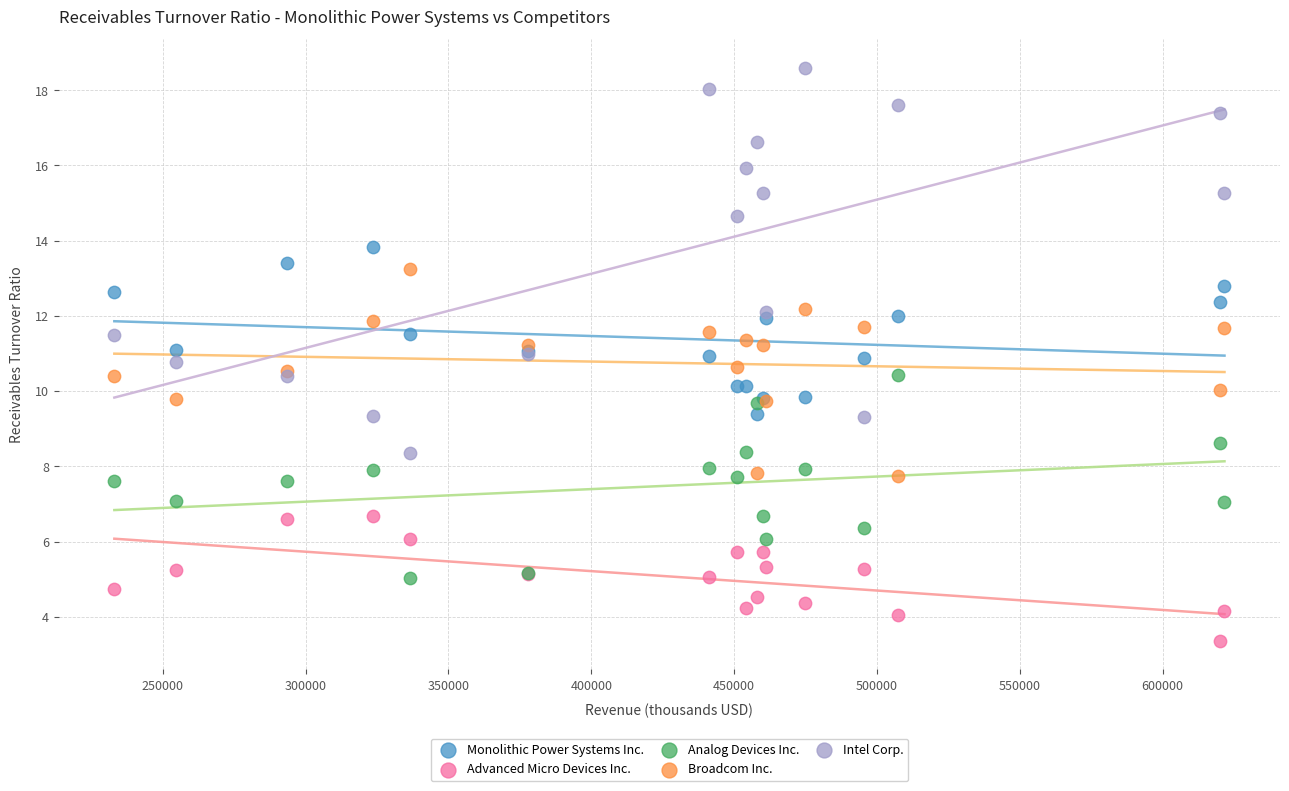

Which series has the widest spread of Y values?

Intel Corp.